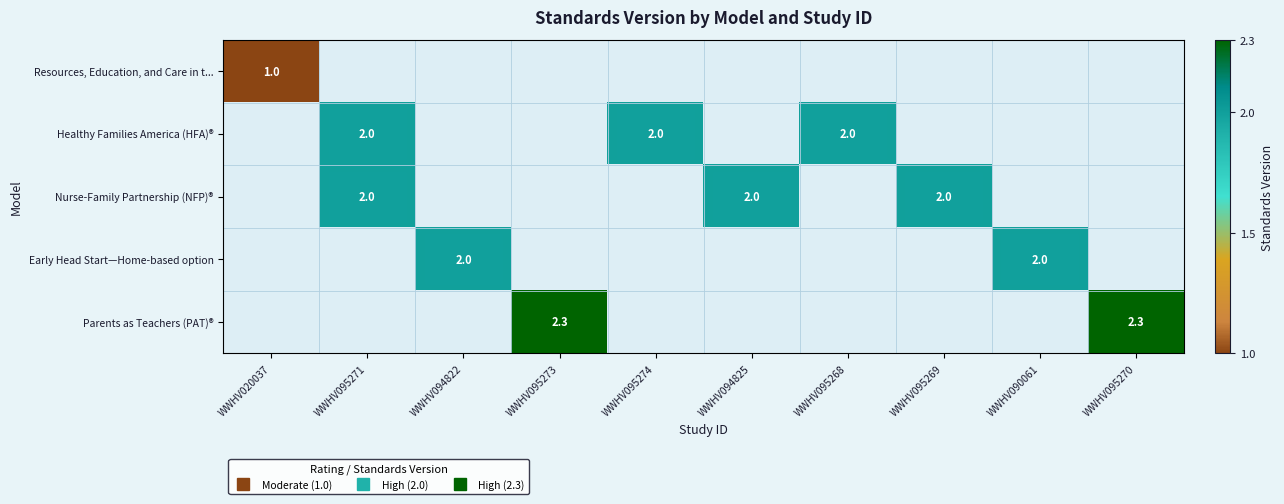

How many positive values does the Resources, Education, and Care in t... series have?

1